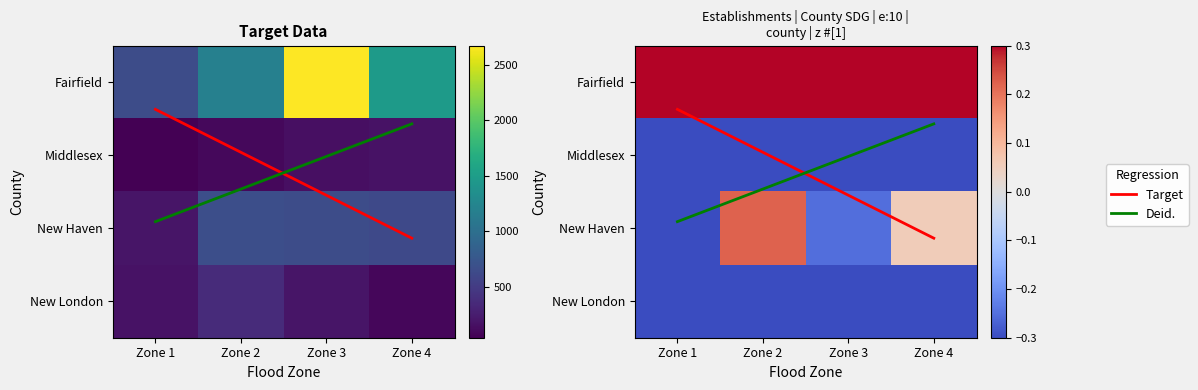

Is the value of New London at Zone 3 greater than the value of Middlesex at Zone 1?

Yes